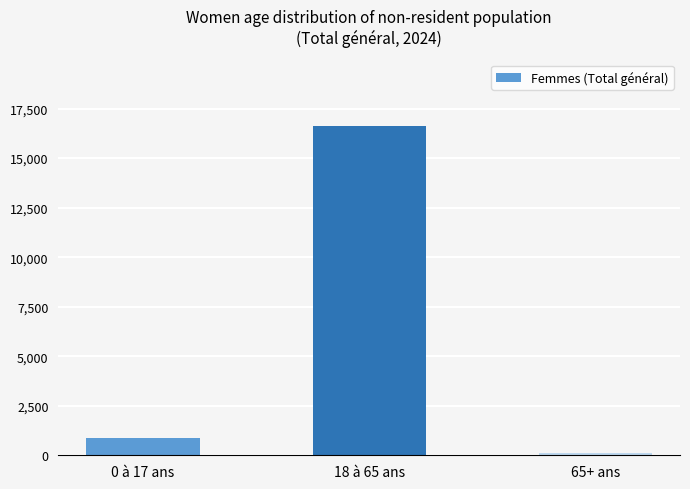

Reading left to right, what are all the values shown in this chart?

0 à 17 ans=884	18 à 65 ans=16646	65+ ans=126